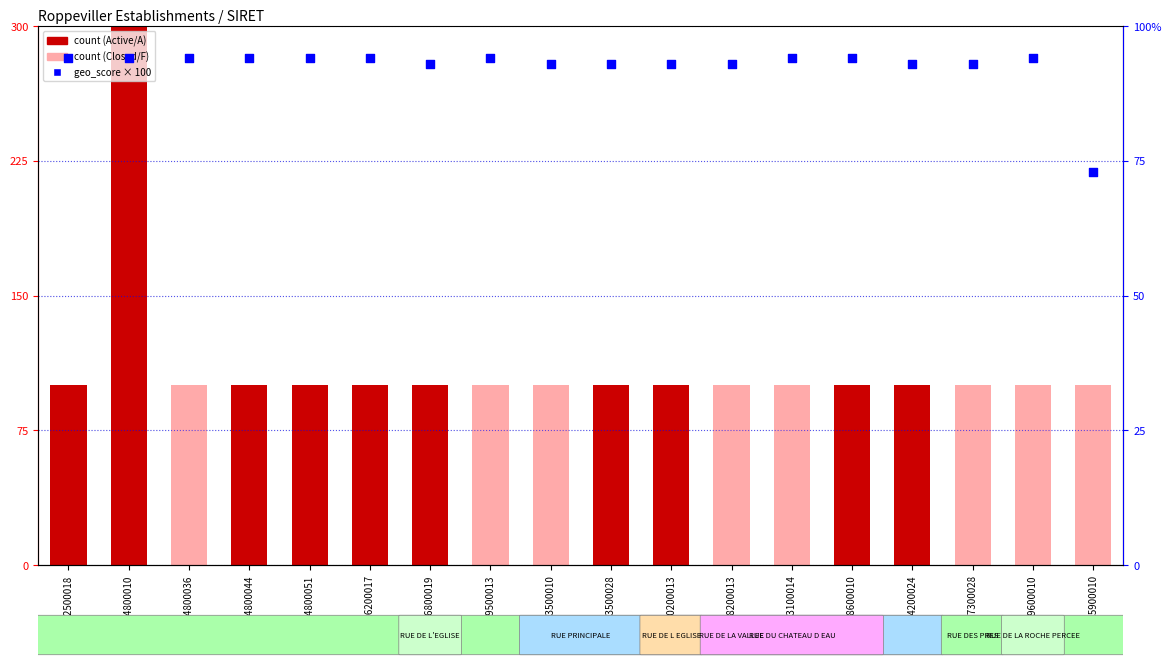

Between 49977657300028 and 65627225900010, which is larger?

49977657300028